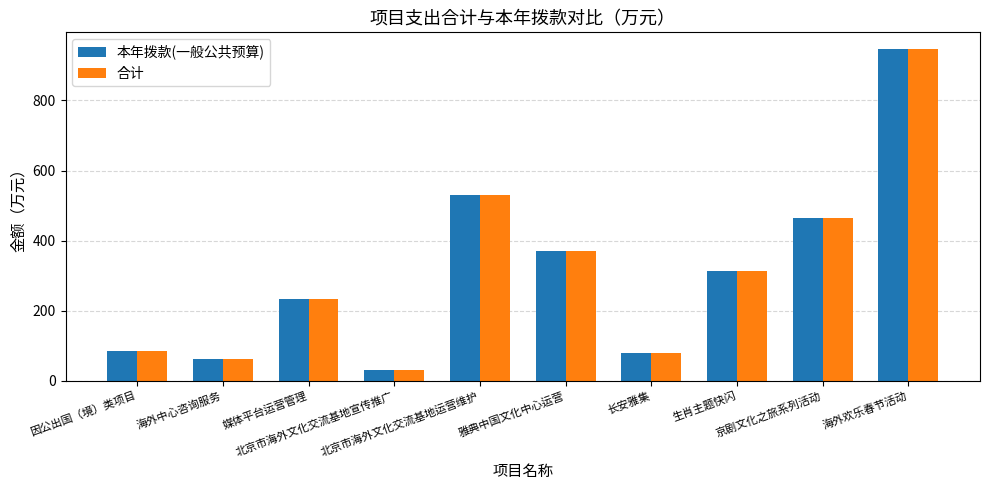

What is the lowest value of the 合计 series?

31.2